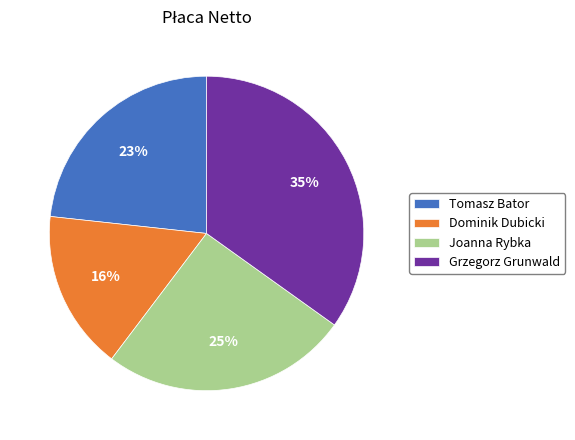

To the nearest percent, what is the difference between the Dominik Dubicki and Joanna Rybka slice percentages?

9%